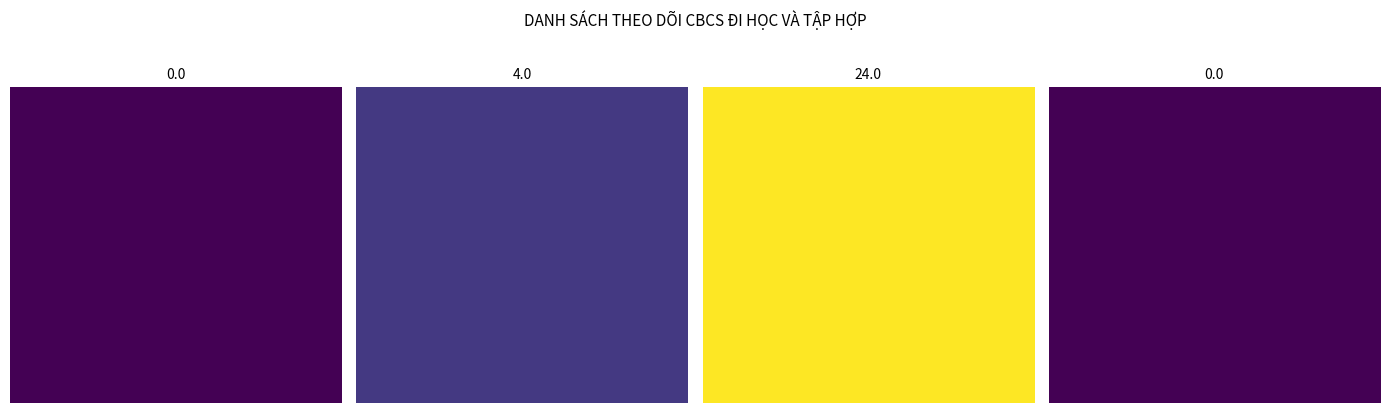

The Vũ Thanh Bình series shows 32 at 2. True or false?

False